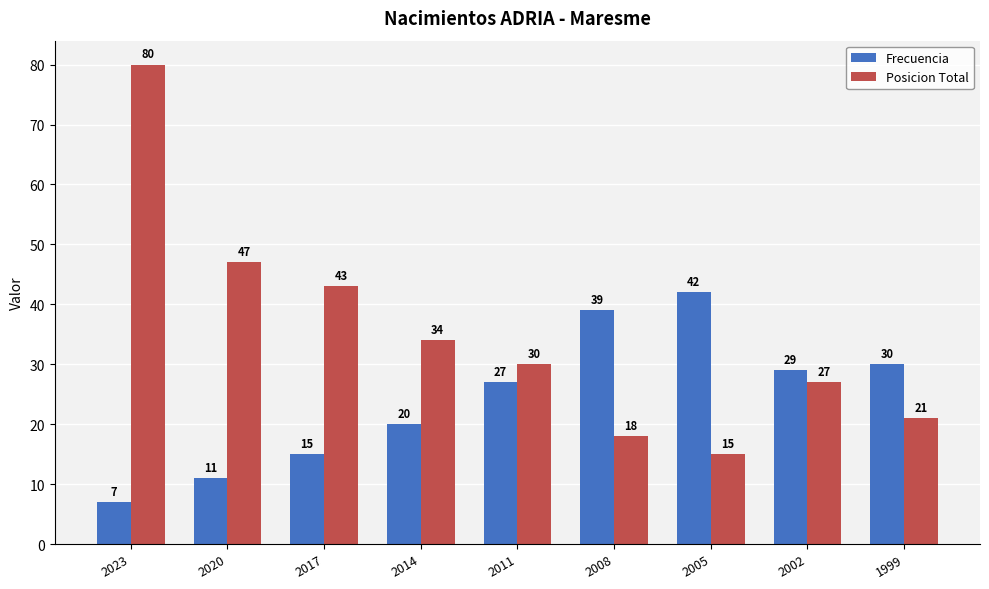

List the series in order of their peak value, highest first.

Posicion Total, Frecuencia